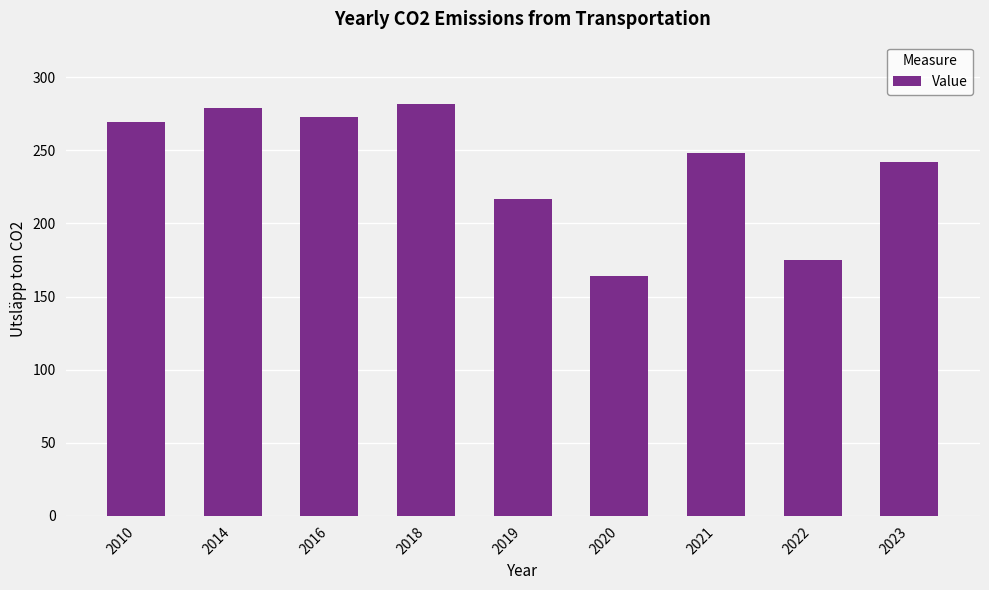

List the labels in order of value, smallest first.

2020, 2022, 2019, 2023, 2021, 2010, 2016, 2014, 2018